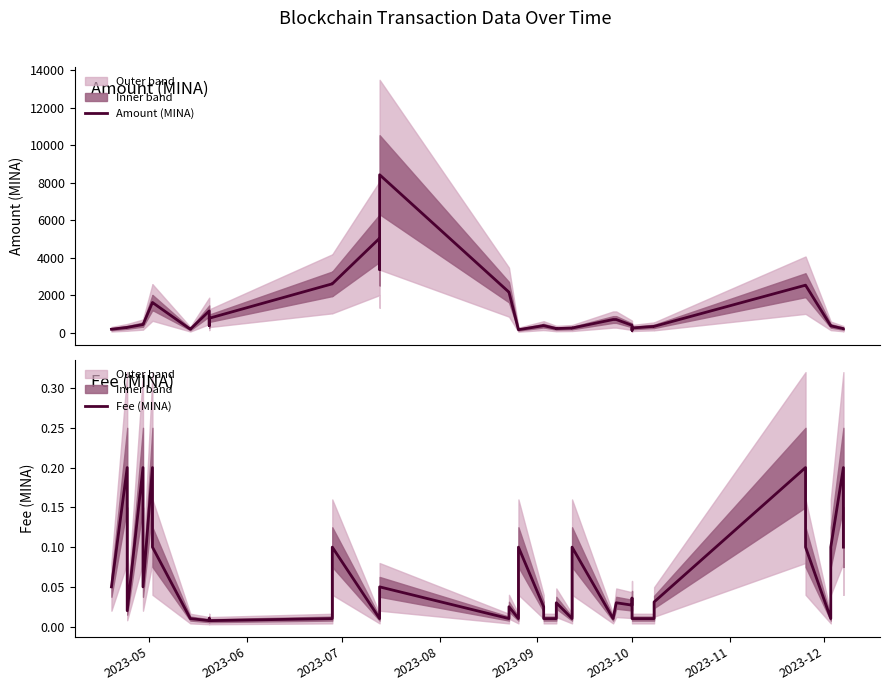

Which series has the largest range (max minus min)?

Amount (MINA)